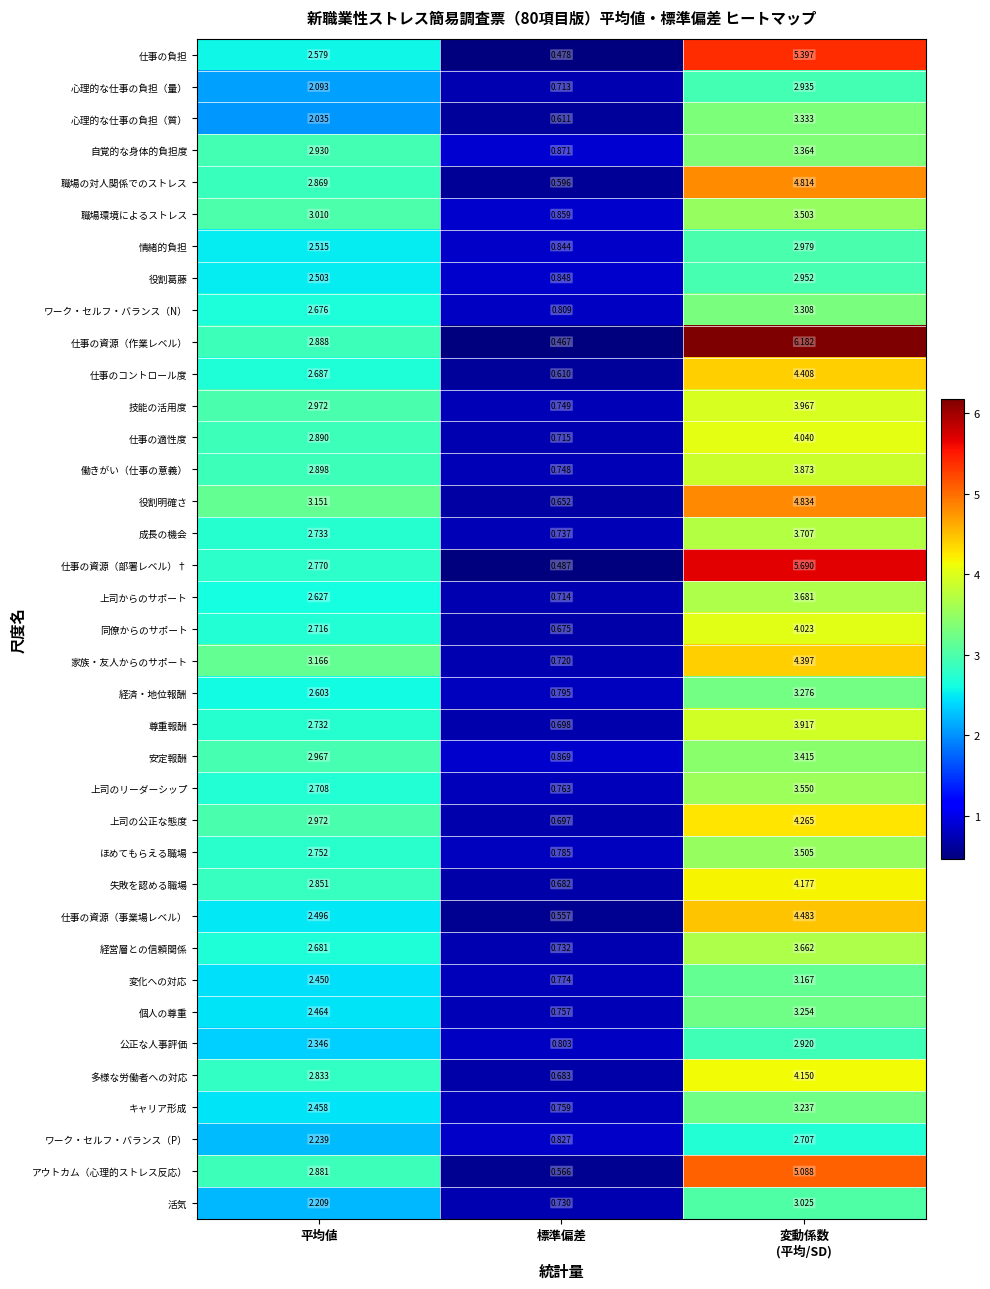

Which series has the largest range (max minus min)?

仕事の資源（作業レベル）